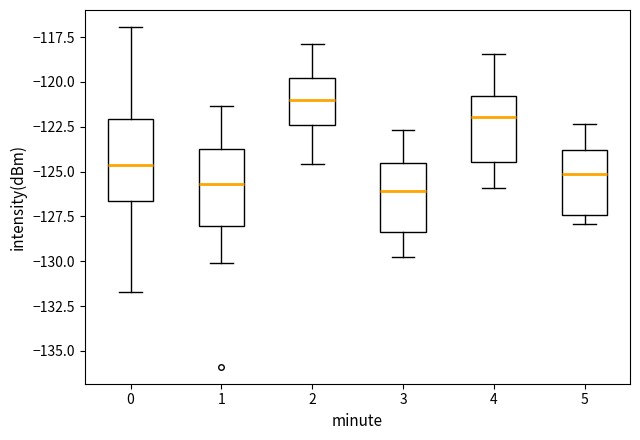

Which box's median line is the highest?

2